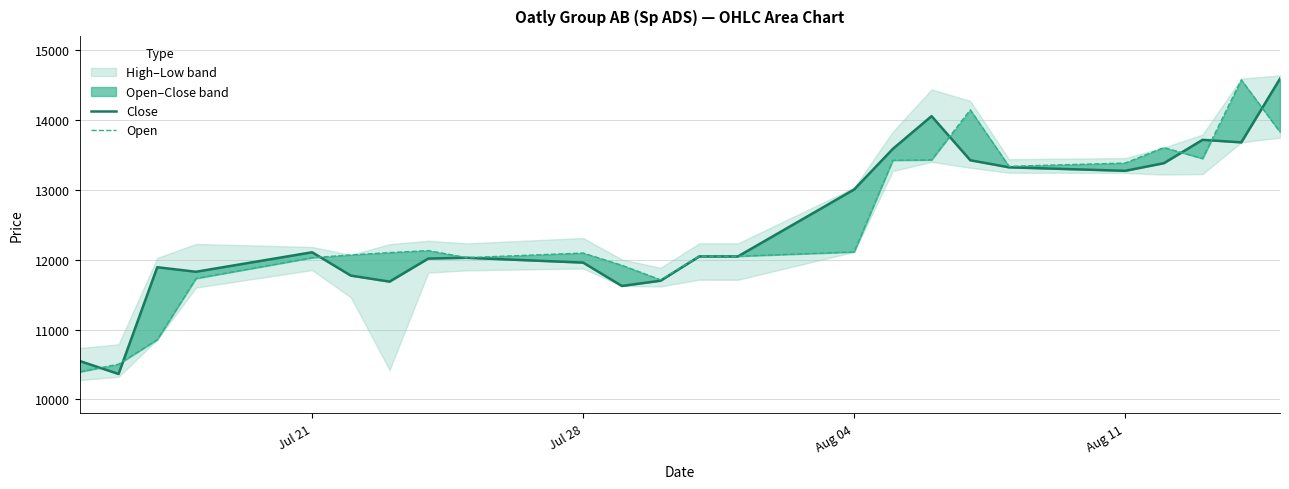

How many times do Open and Close cross each other?

8